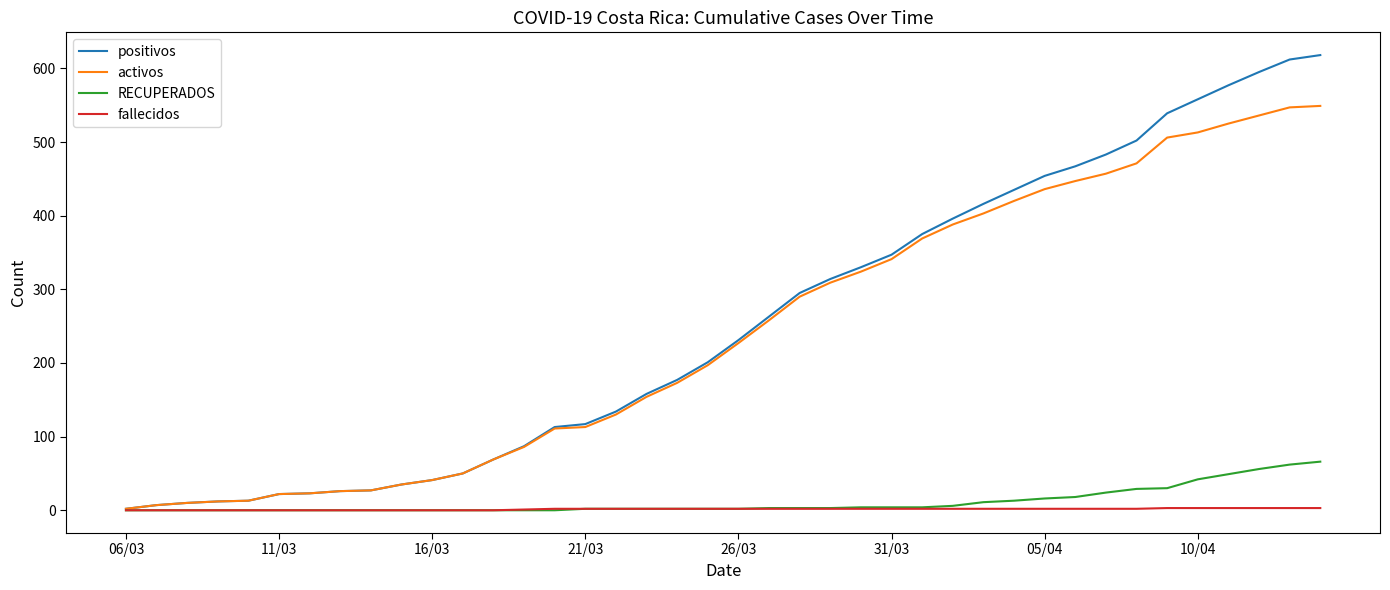

Which series has the widest spread of values?

positivos